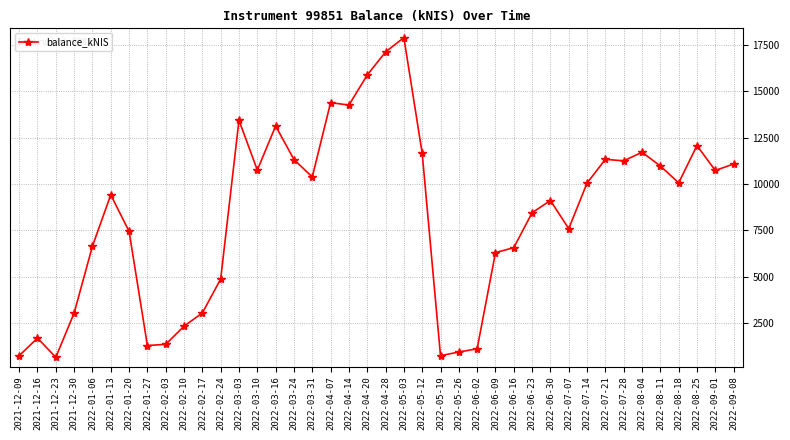

True or false: the data shows 1098.2 at 2022-06-02.

True